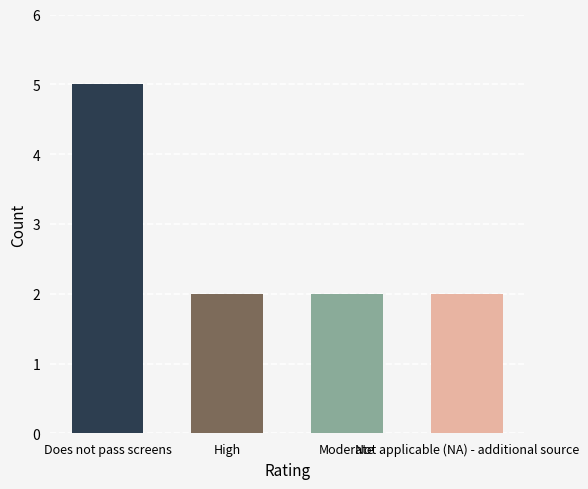

Does the chart contain stacked bars?

No